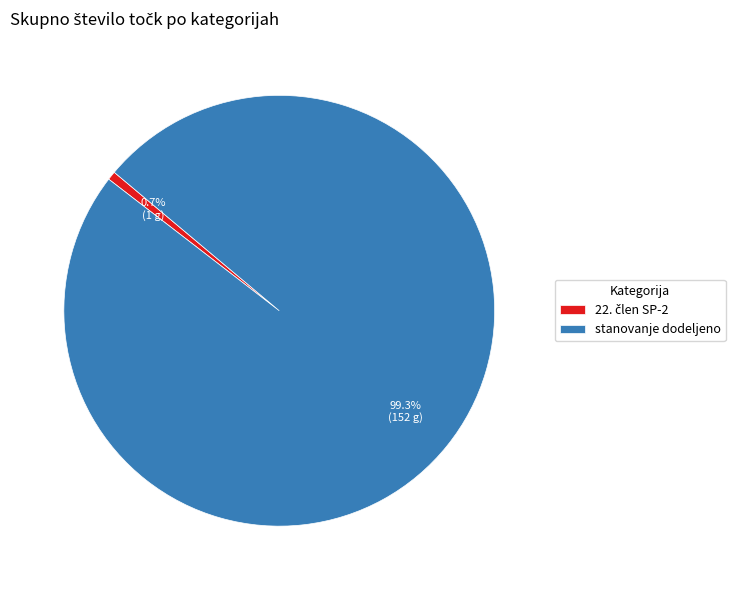

Count the number of slices in the pie.

2